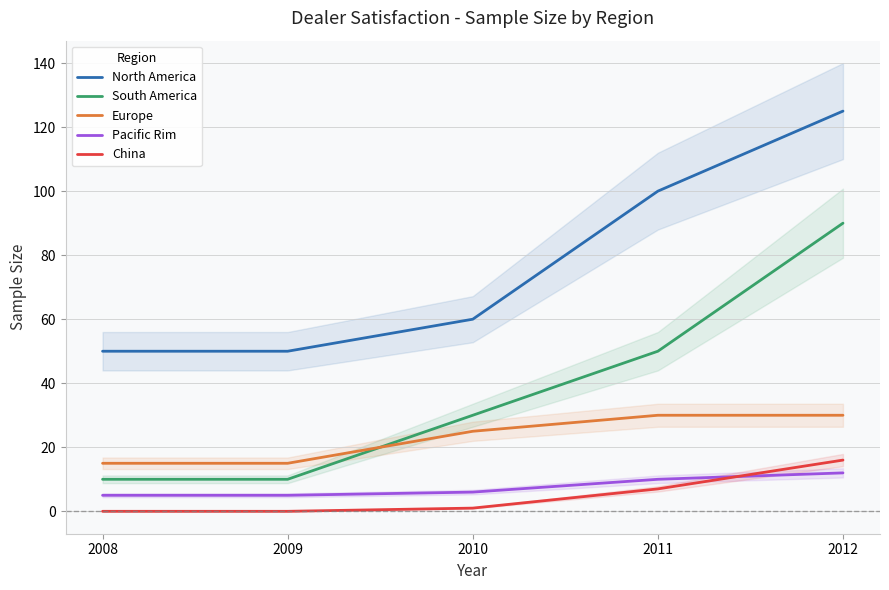

What is the difference between the maximum and minimum values in the South America series?

80